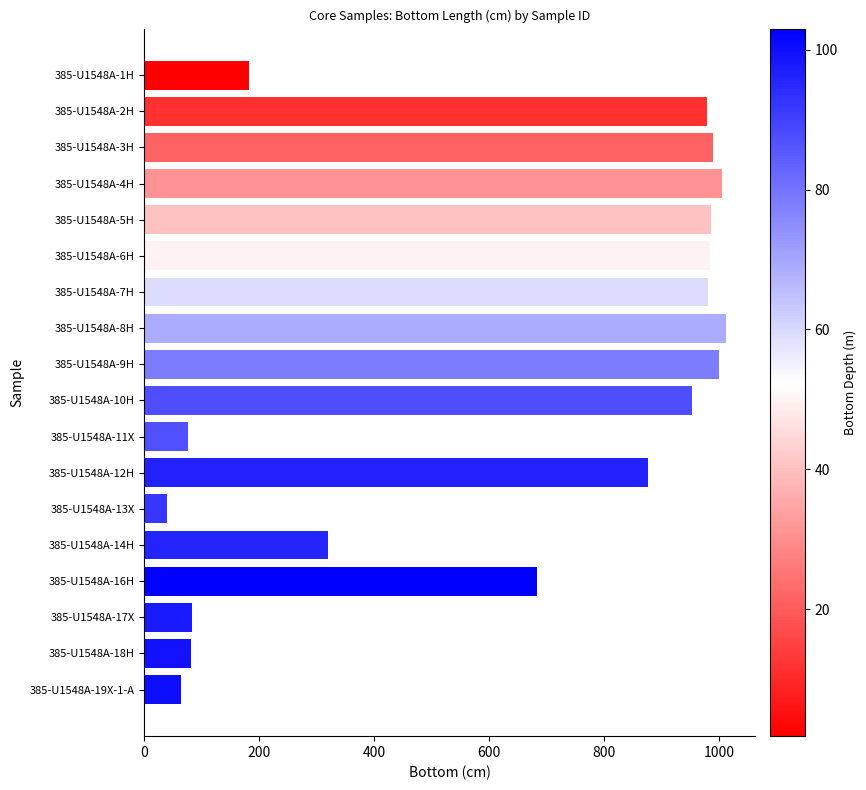

The value at 385-U1548A-1H is 54.3. True or false?

False